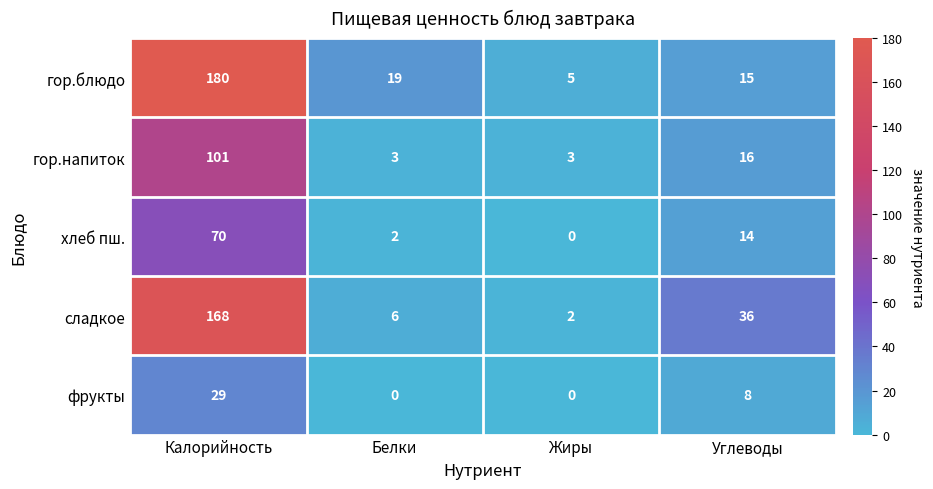

Reading left to right, what are all the values shown in this chart?

гор.блюдо: Калорийность=180	Белки=19	Жиры=5	Углеводы=15
гор.напиток: Калорийность=101	Белки=3	Жиры=3	Углеводы=16
хлеб пш.: Калорийность=70	Белки=2	Жиры=0	Углеводы=14
сладкое: Калорийность=168	Белки=6	Жиры=2	Углеводы=36
фрукты: Калорийность=29	Белки=0	Жиры=0	Углеводы=8